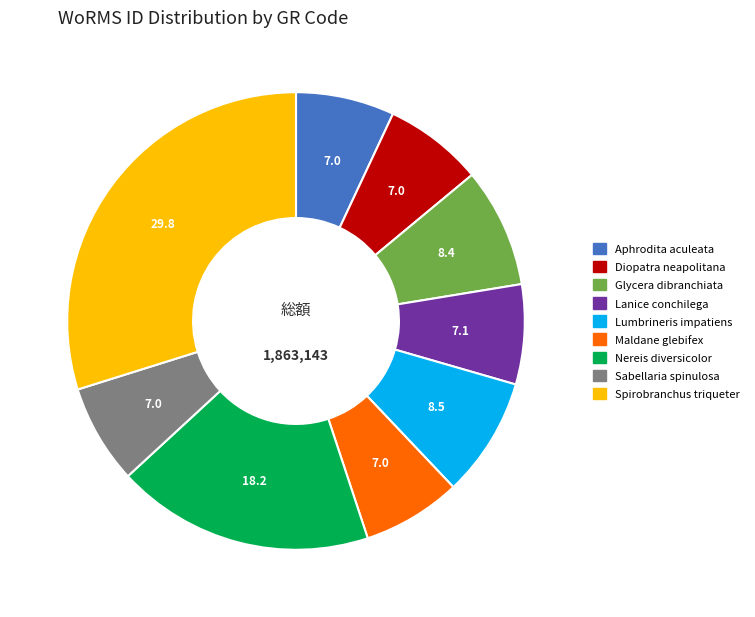

Is there a majority slice in this chart?

No